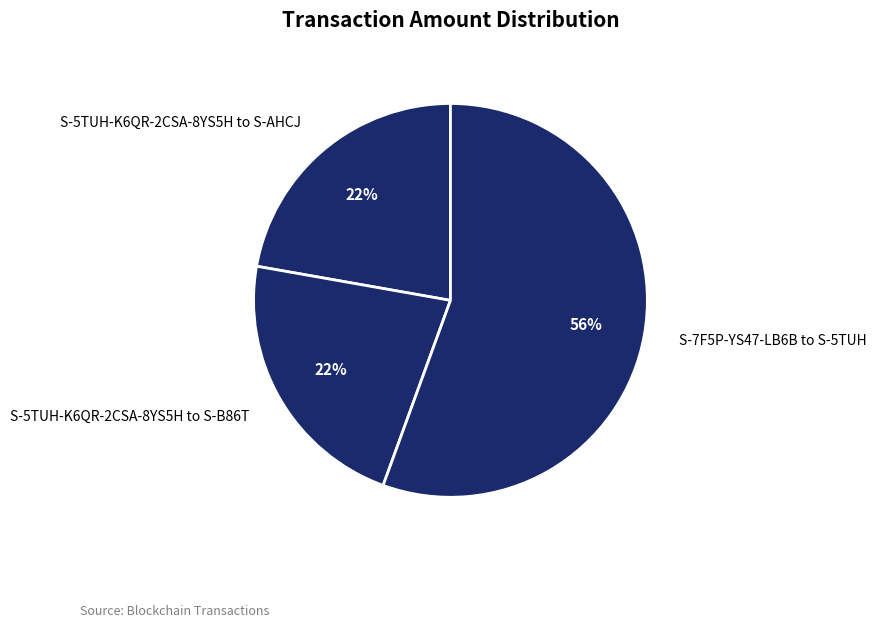

Approximately how many times larger is the value at S-5TUH-K6QR-2CSA-8YS5H to S-B86T compared to S-7F5P-YS47-LB6B to S-5TUH?

0.4